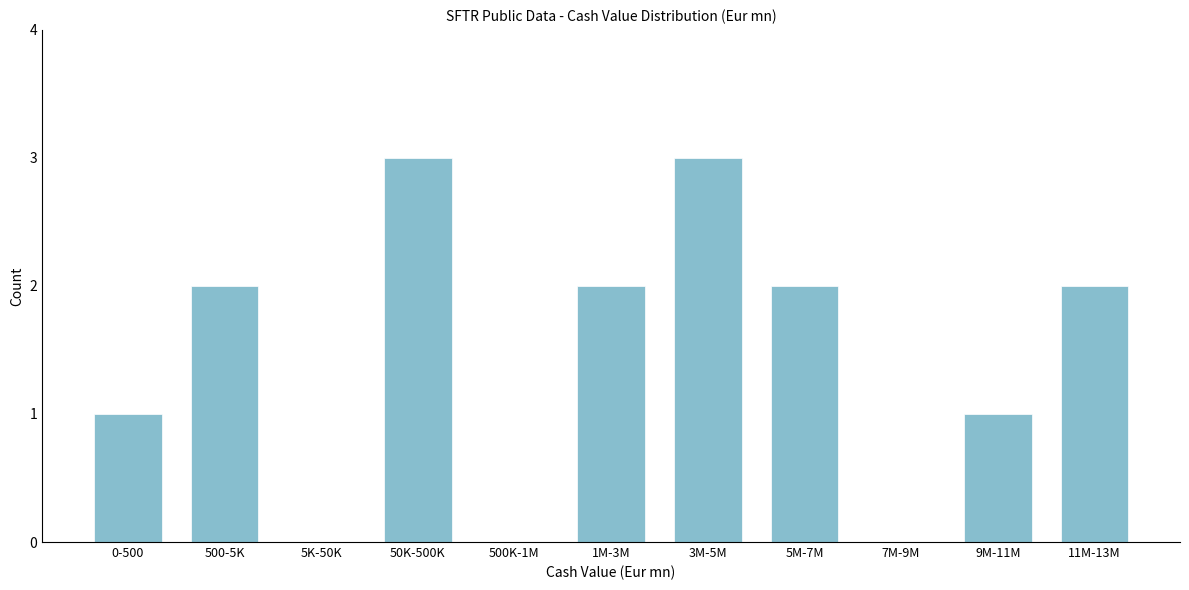

Reading right to left, transcribe all the data shown in this chart.

11M-13M=2	9M-11M=1	7M-9M=0	5M-7M=2	3M-5M=3	1M-3M=2	500K-1M=0	50K-500K=3	5K-50K=0	500-5K=2	0-500=1